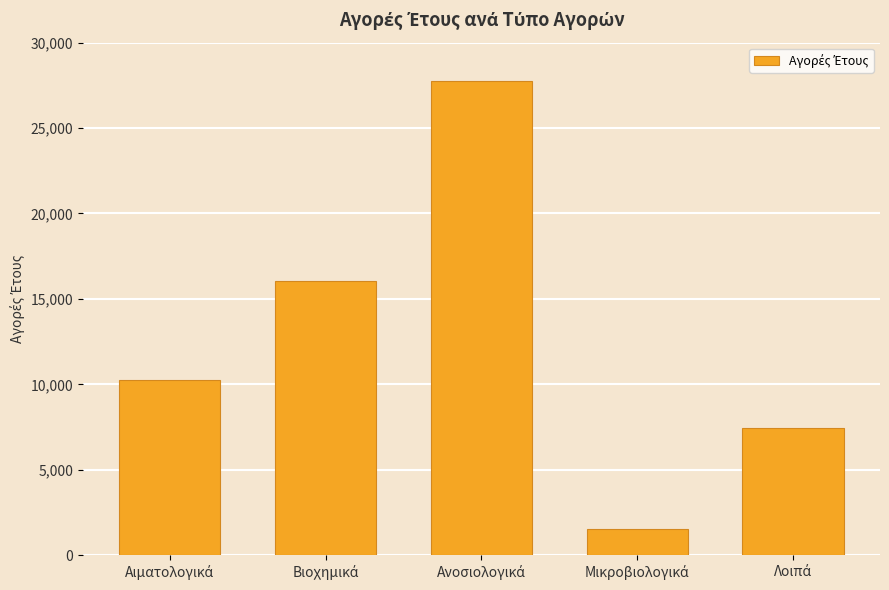

What is the greatest value displayed?

27728.5